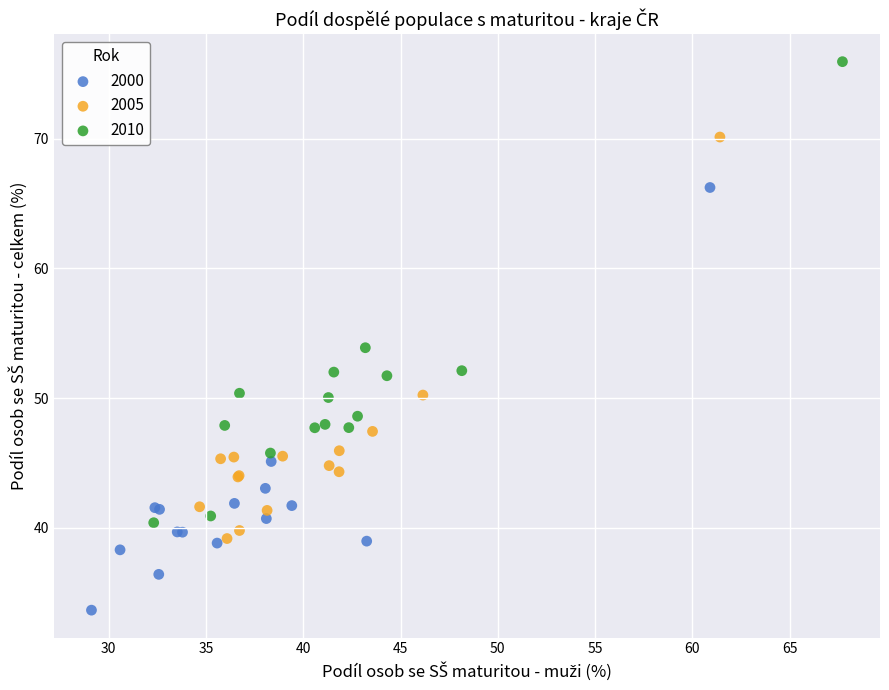

Which series contains the lowest Y value?

2000